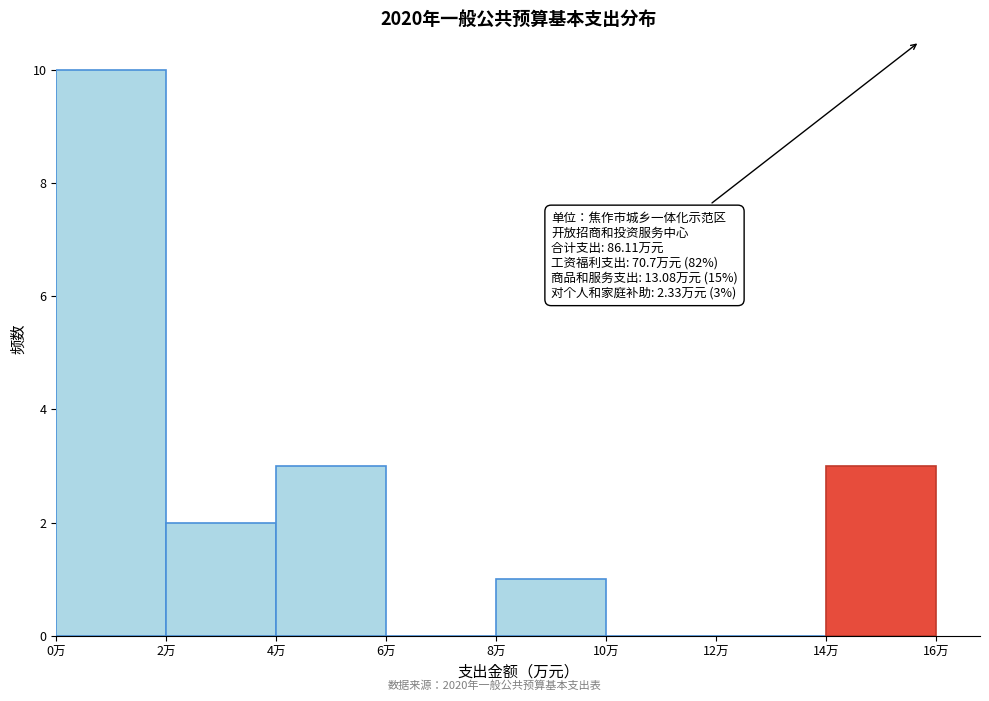

Over which range of the x-axis is the bar tallest?

0 to 2